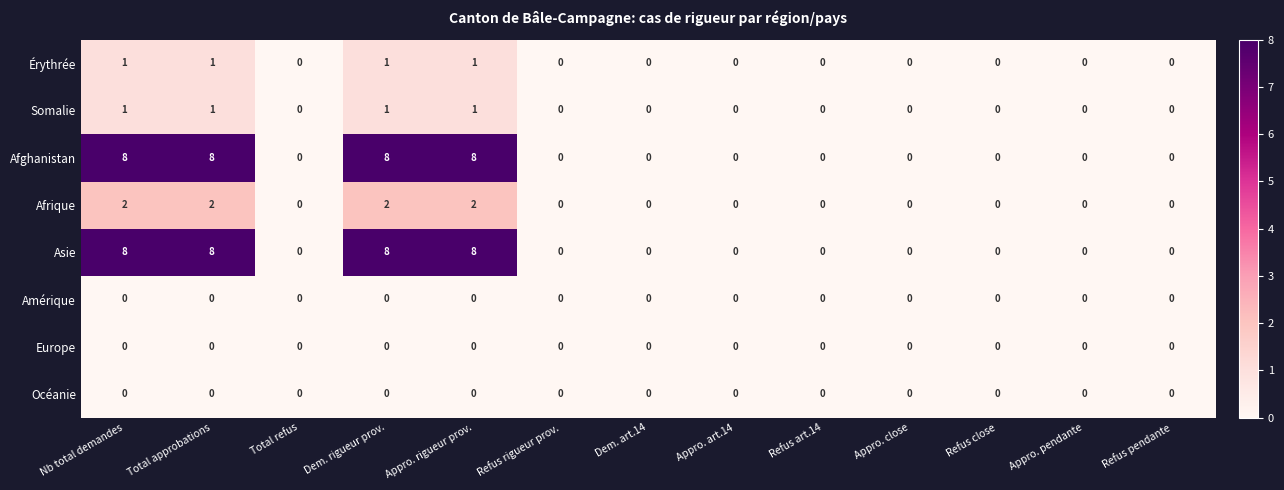

Is the value of Afrique at Total approbations greater than the value of Océanie at Refus pendante?

Yes